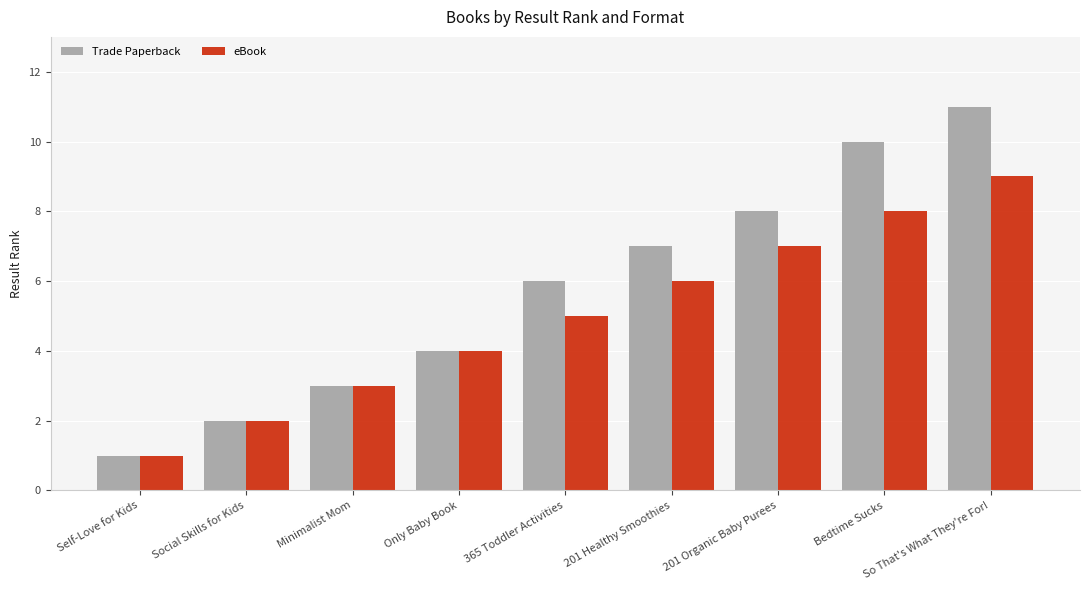

Is it true that Trade Paperback equals 2 at Only Baby Book?

False